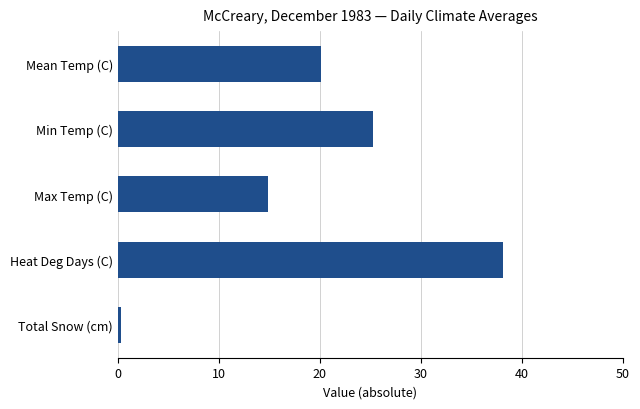

What is the difference between the maximum and minimum values?

37.8